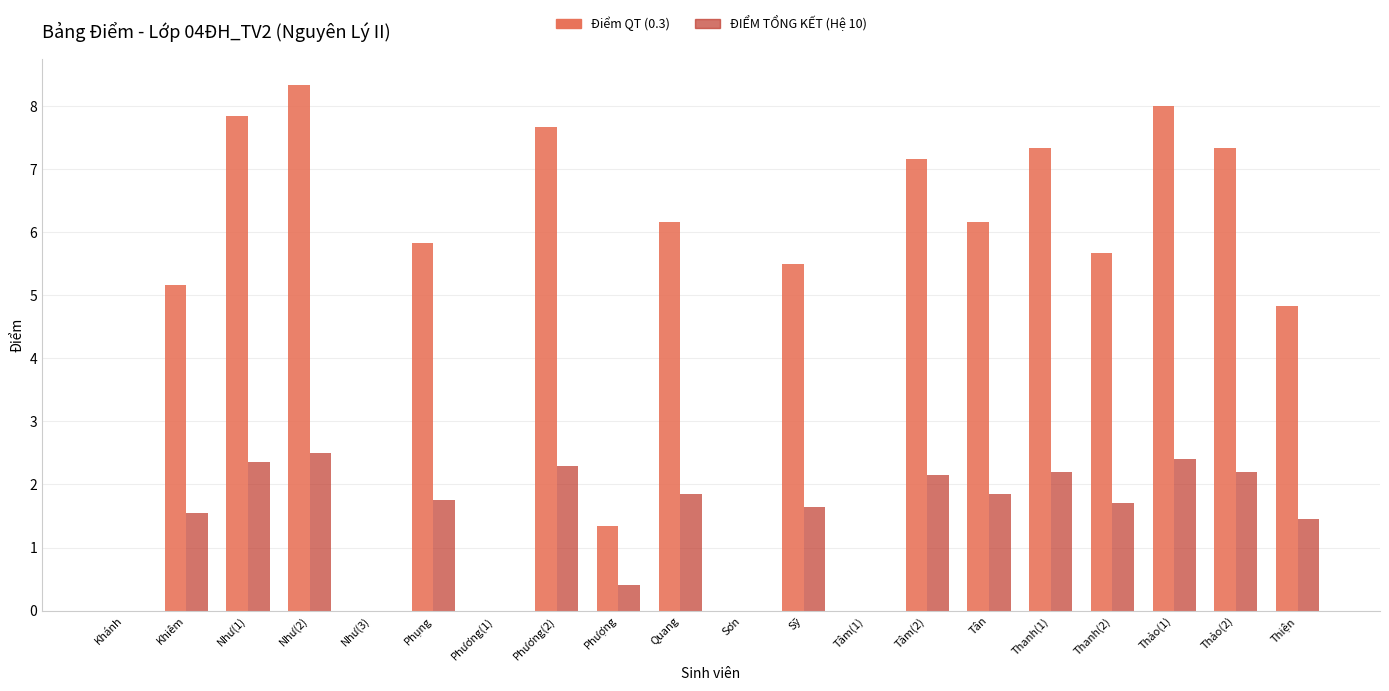

Where does the Điểm QT (0.3) series first go above 5?

Khiêm